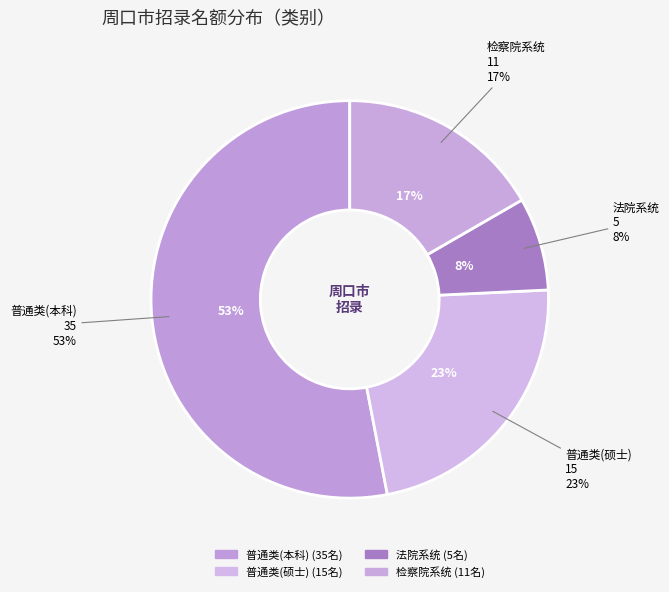

What is the change in value from 普通类(本科) to 检察院系统?

-24